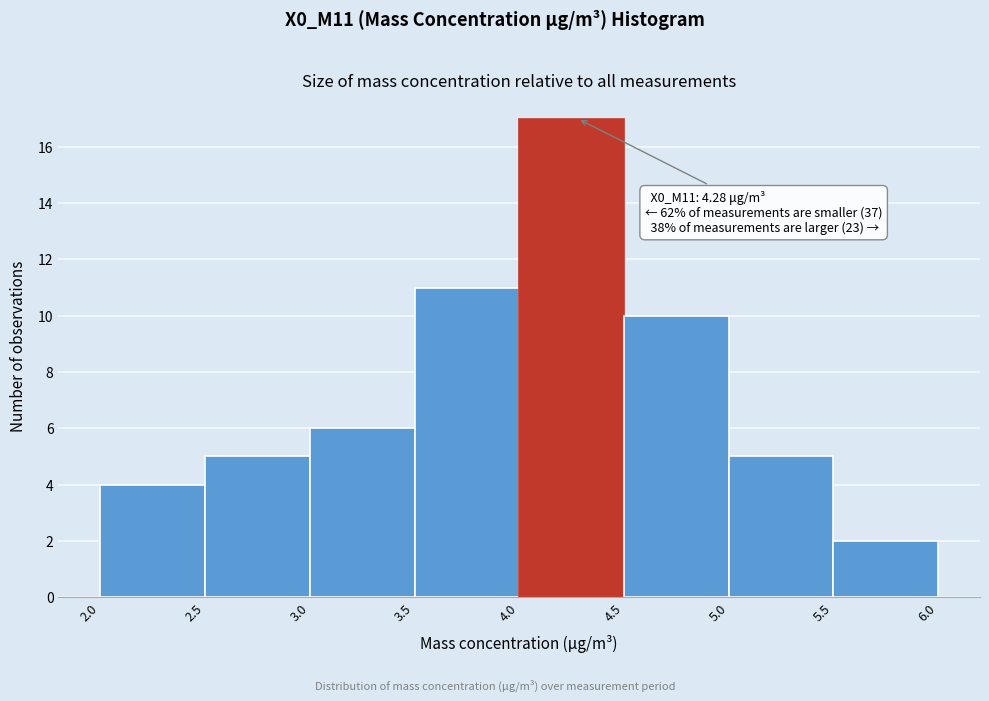

Which range on the x-axis has the tallest bar?

4.0 to 4.5